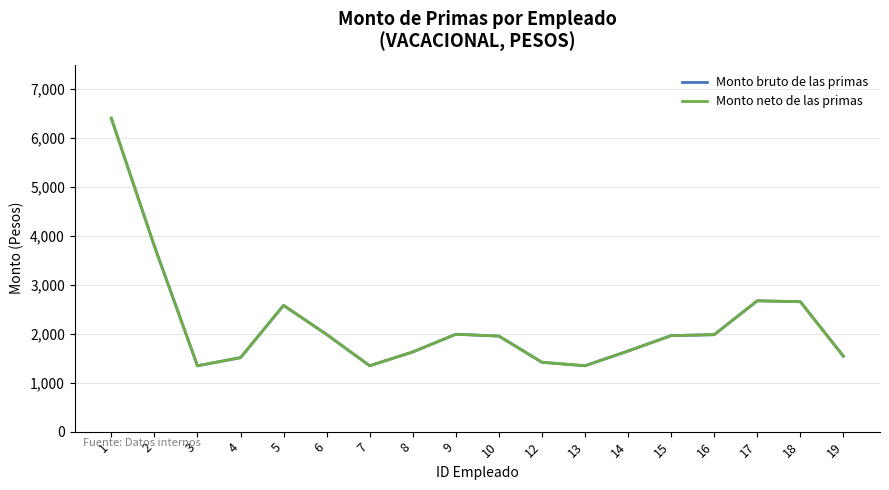

Does the chart have visible grid lines?

Yes